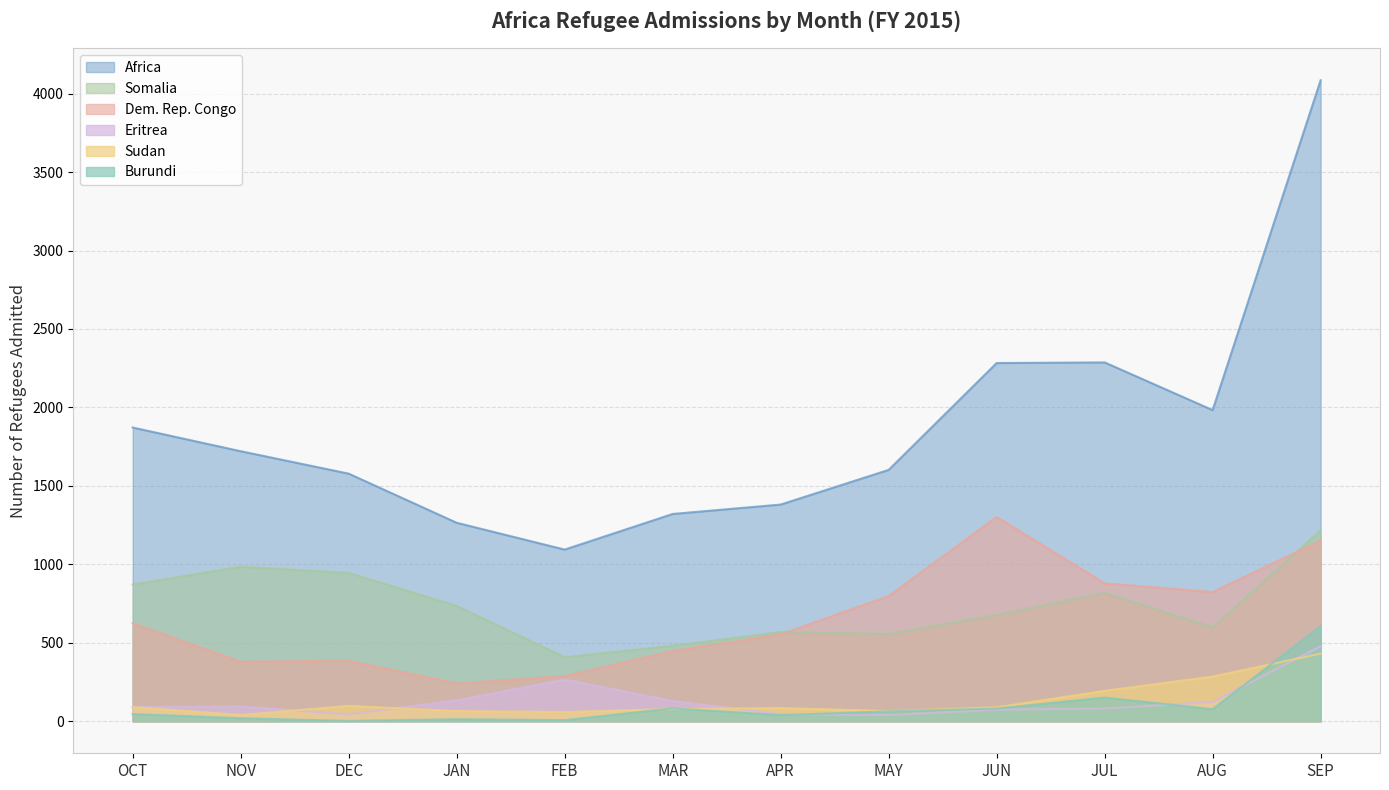

Between which two adjacent categories do Sudan and Eritrea first intersect?

NOV and DEC